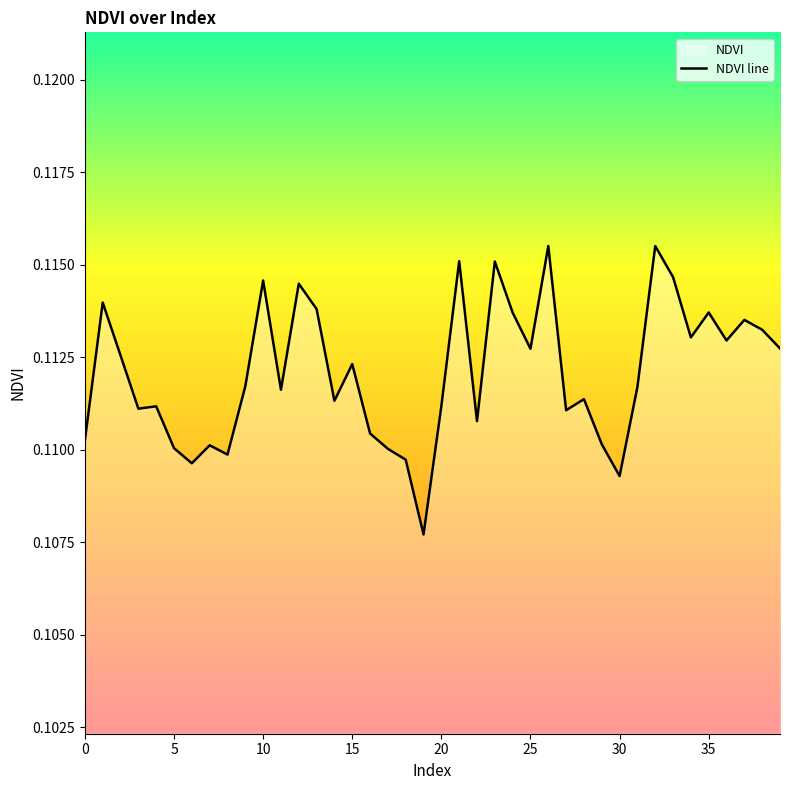

Where is the data nearest to the value 0?

19